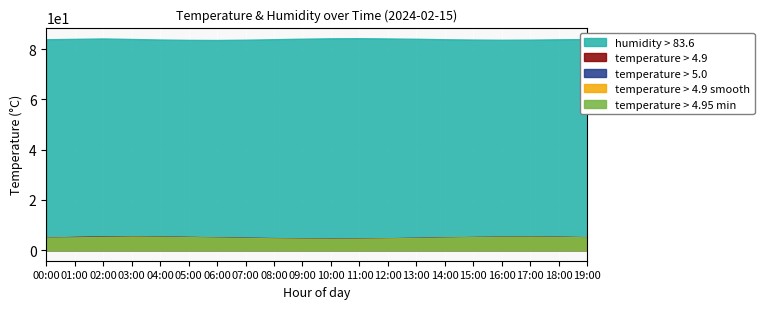

Is the value of hum_smooth at 16:00 greater than the value of temperature at 17:00?

Yes